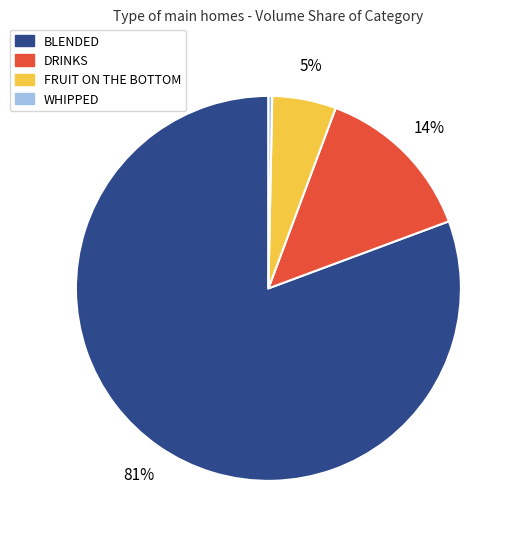

True or false: DRINKS accounts for 27% of the total.

False